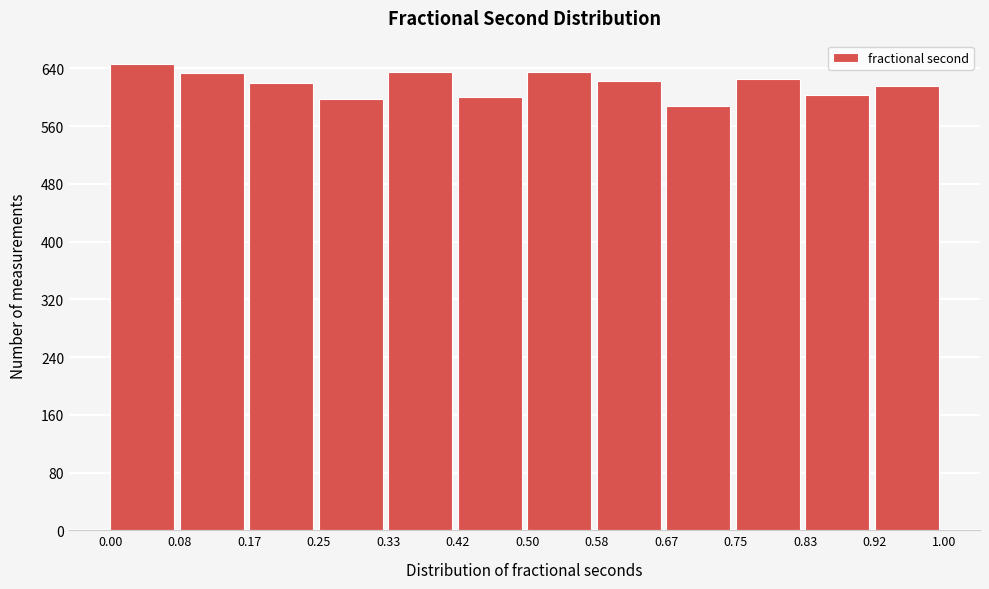

Reading left to right, transcribe this chart: for each bar, give the range it covers on the x-axis and its height. The values are not printed on the chart, so give them approximately, as read against the axis.

0.00 to 0.08: 650
0.08 to 0.17: 630
0.17 to 0.25: 620
0.25 to 0.33: 600
0.33 to 0.42: 640
0.42 to 0.50: 600
0.50 to 0.58: 640
0.58 to 0.67: 620
0.67 to 0.75: 590
0.75 to 0.83: 630
0.83 to 0.92: 600
0.92 to 1.00: 620